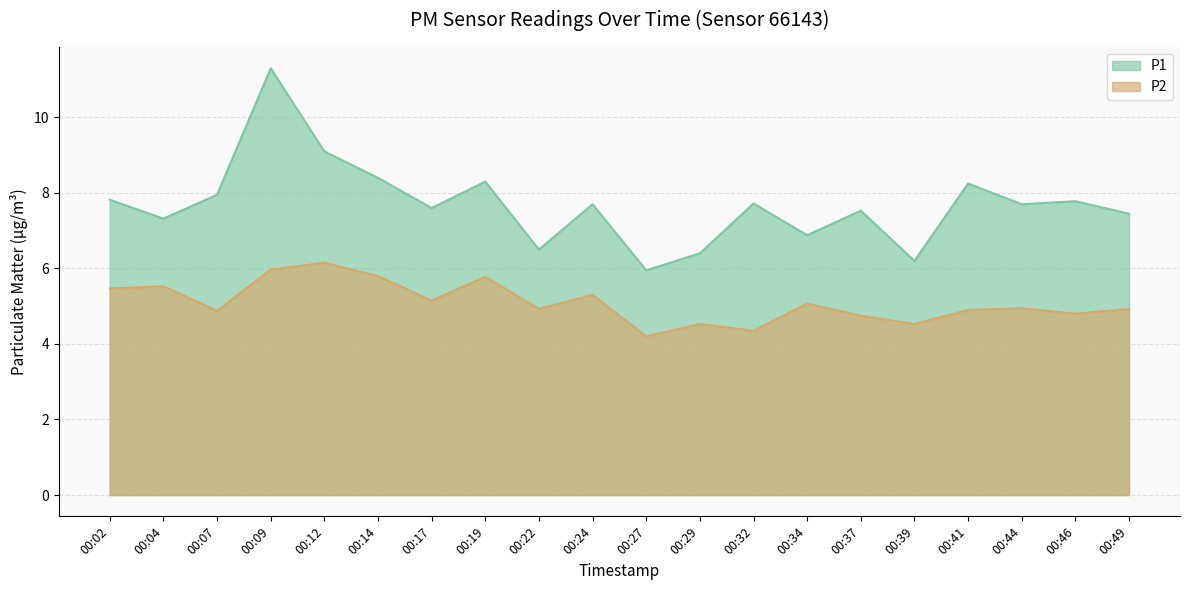

What are all the series names shown in the legend?

P1, P2